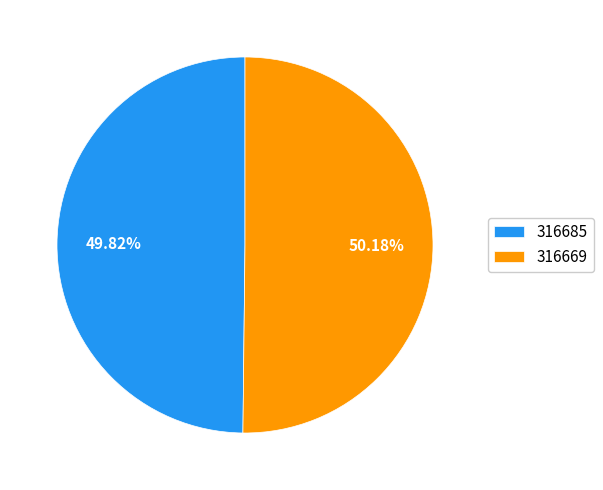

What is the ratio of the value at 316669 to the value at 316685?

1.0